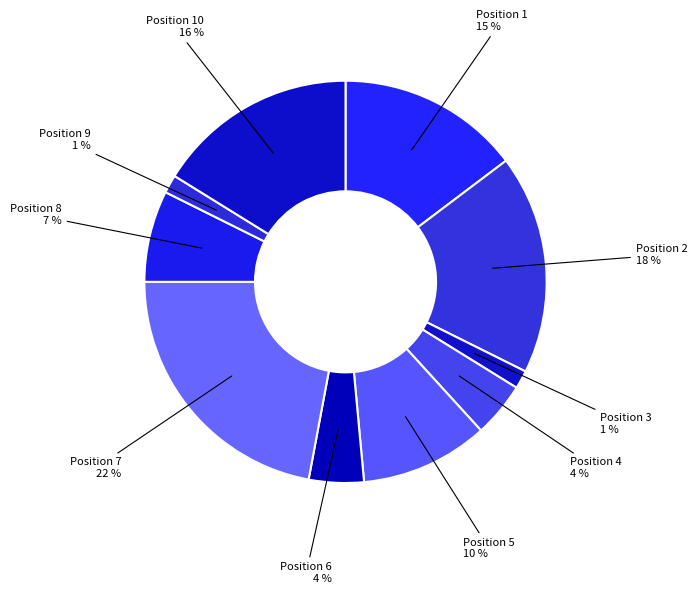

How many slices are in this pie chart?

10